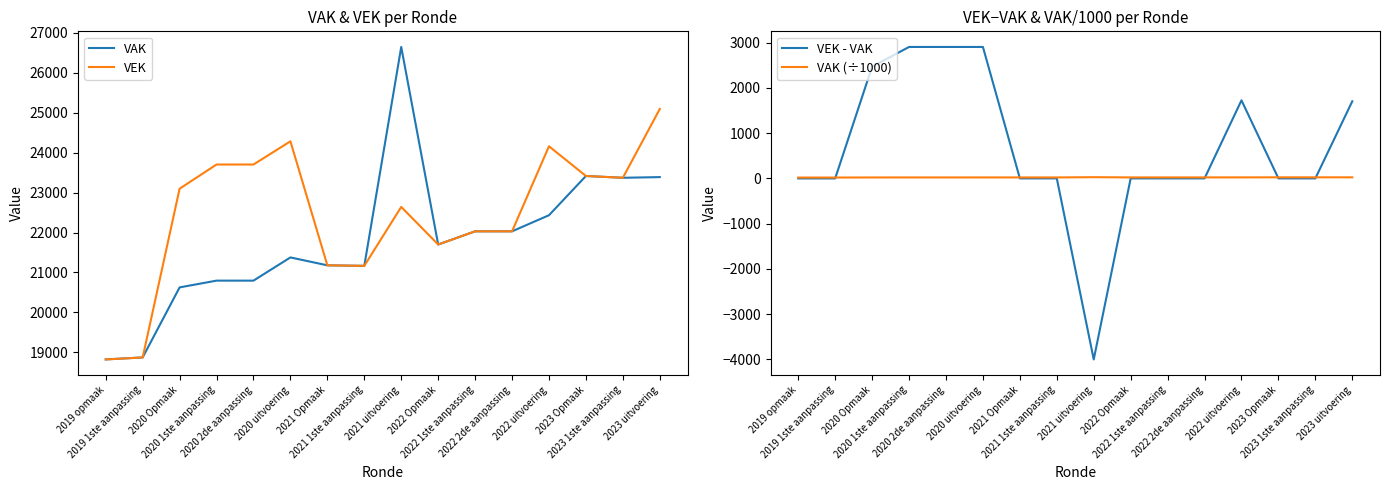

What is the total value across all series at 2020 2de aanpassing?

47424.8